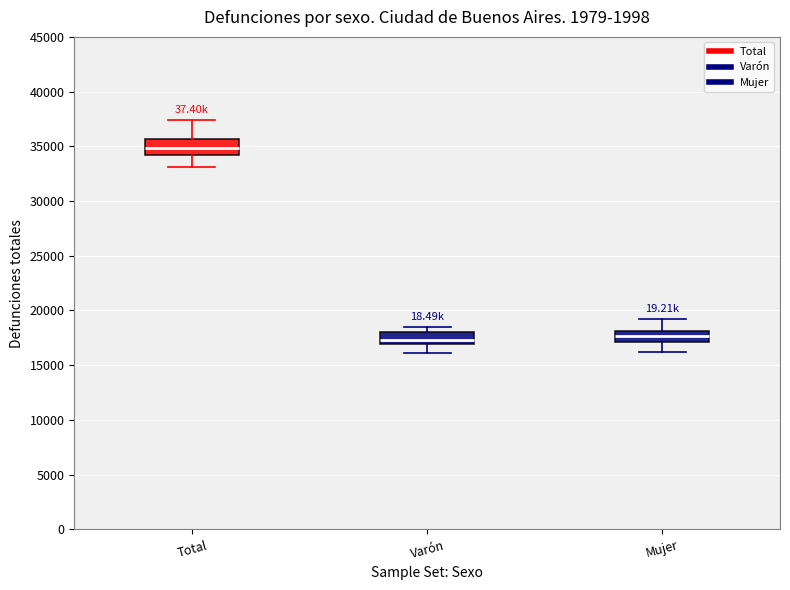

Reading left to right, read every box against the y-axis: the position of its median line, the range the box covers, and the ends of its whiskers. The values are not printed on the chart, so give them approximately, as read against the axis.

Total: median 35000, box 34000 to 35500, whiskers 33000 to 37500
Varón: median 17500, box 17000 to 18000, whiskers 16000 to 18500
Mujer: median 17500, box 17000 to 18000, whiskers 16000 to 19000